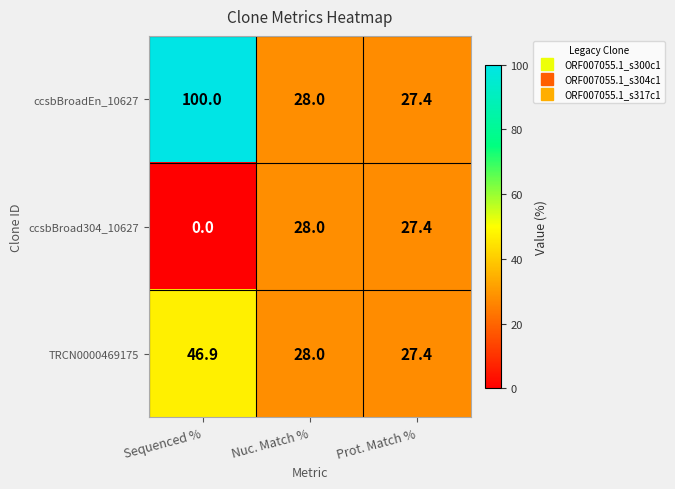

Rank the series at Sequenced % from lowest to highest value.

ccsbBroad304_10627, TRCN0000469175, ccsbBroadEn_10627